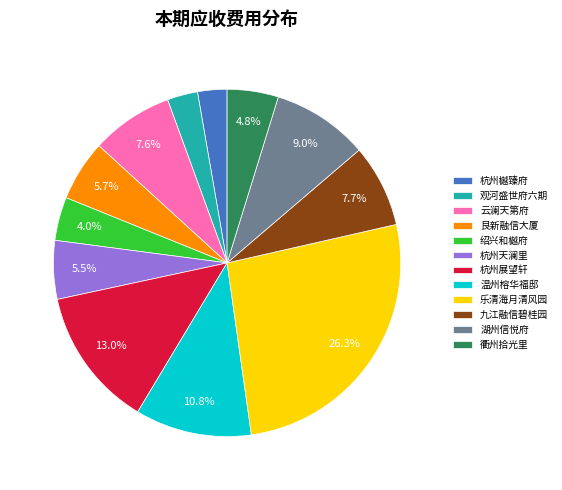

Does 衢州拾光里 represent more than half of the total?

No